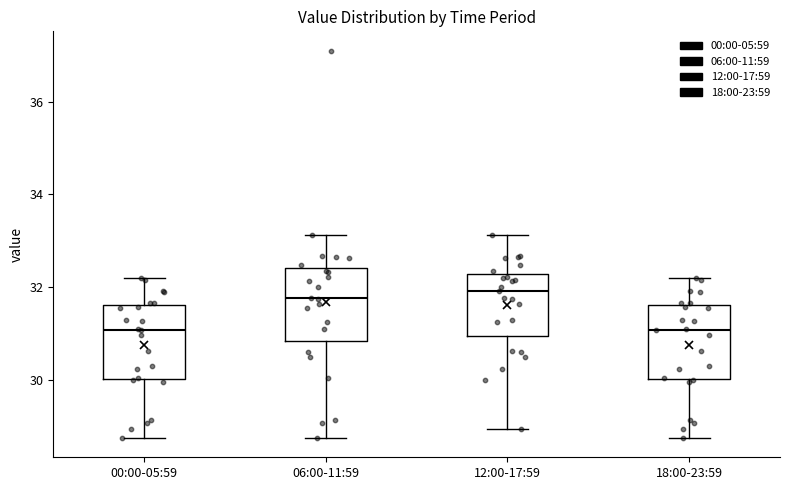

Reading left to right, transcribe this box plot: for each box, give where its median line is, the range the box spans, and where its two whiskers end, as read against the y-axis. The values are not printed on the chart, so give them approximately, as read against the axis.

00:00-05:59: median 31.0, box 30.0 to 31.6, whiskers 28.8 to 32.2
06:00-11:59: median 31.8, box 30.8 to 32.4, whiskers 28.8 to 33.2
12:00-17:59: median 32.0, box 31.0 to 32.2, whiskers 29.0 to 33.2
18:00-23:59: median 31.0, box 30.0 to 31.6, whiskers 28.8 to 32.2